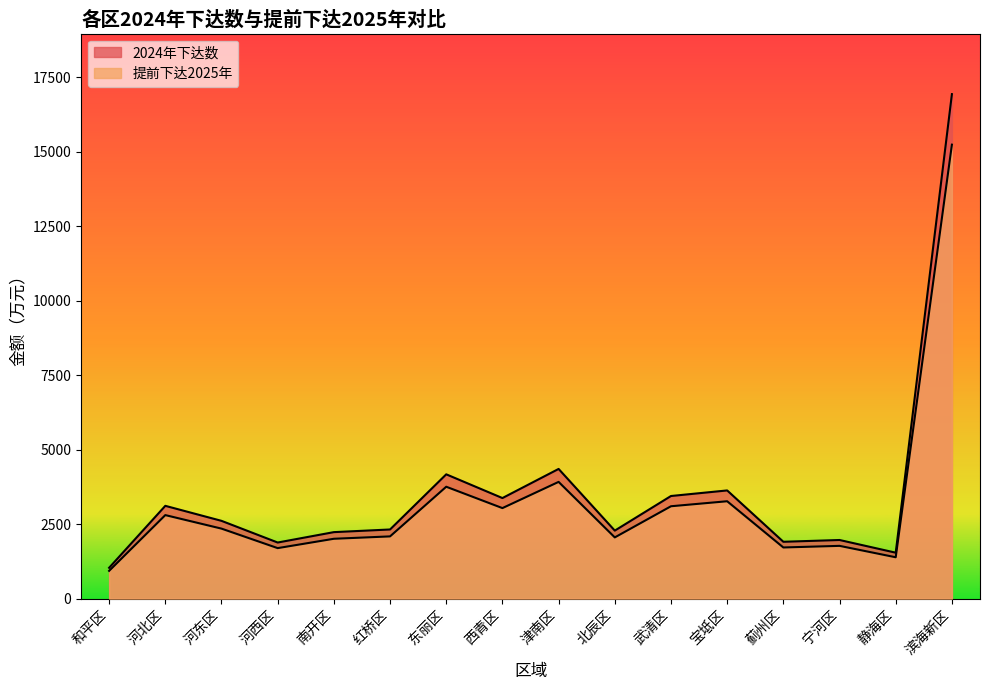

Rank the series at 蓟州区 from lowest to highest value.

提前下达2025年, 2024年下达数